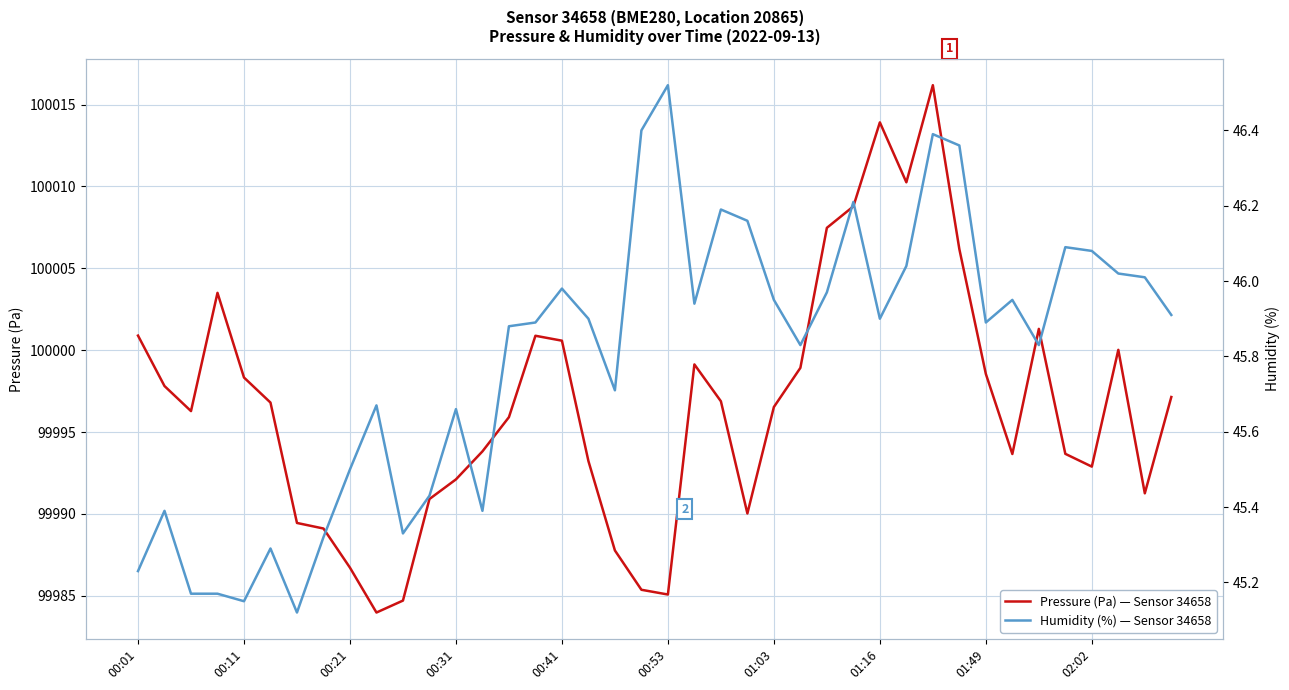

The Pressure (Pa) — Sensor 34658 series shows 100013.9 at 01:16. True or false?

True